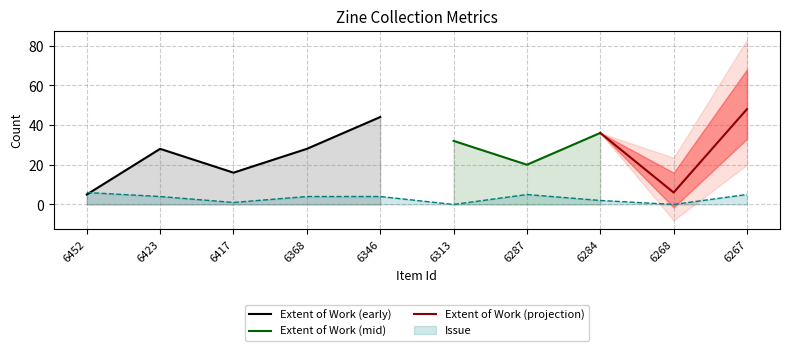

How many interior local peaks (higher than both neighbors) does the data have?

1